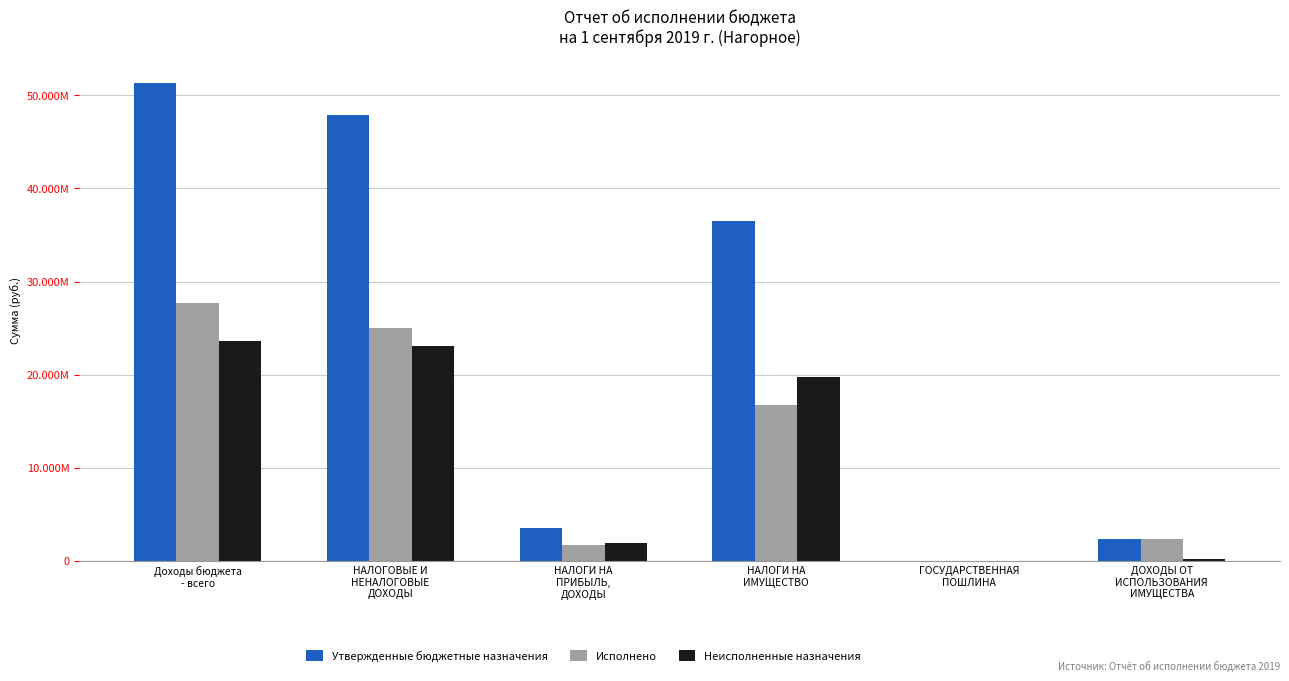

What are all the series names shown in the legend?

Утвержденные бюджетные назначения, Исполнено, Неисполненные назначения